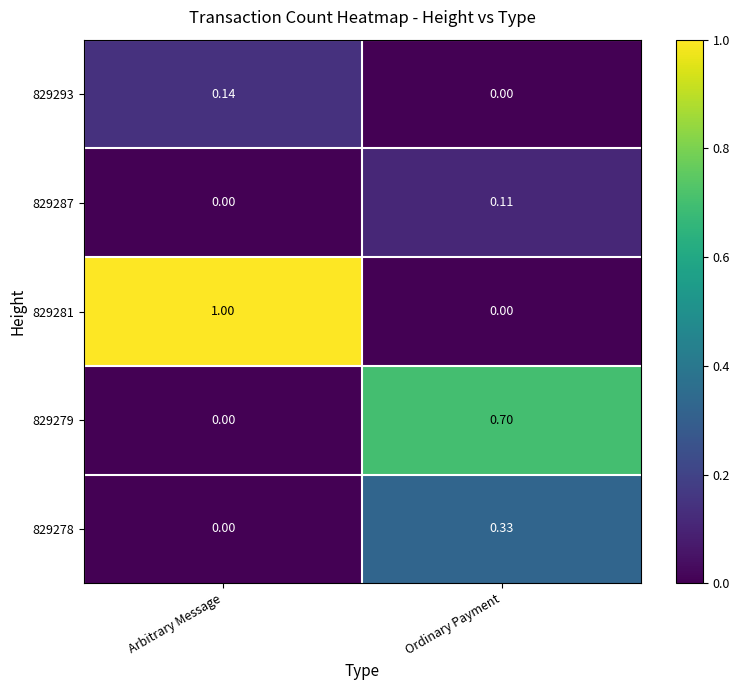

List the series in order of their peak value, highest first.

829281, 829279, 829278, 829293, 829287